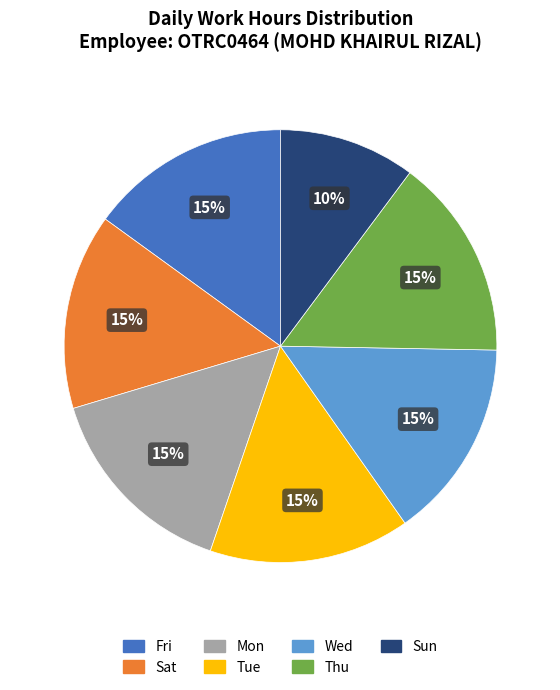

Is it true that Wed is 30% of the pie?

False